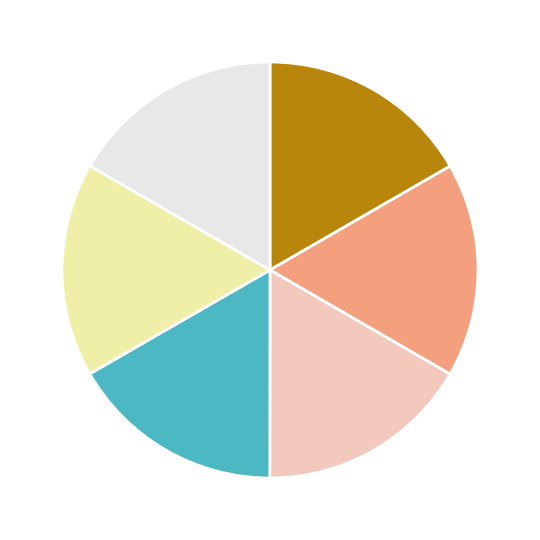

Count the number of slices in the pie.

6